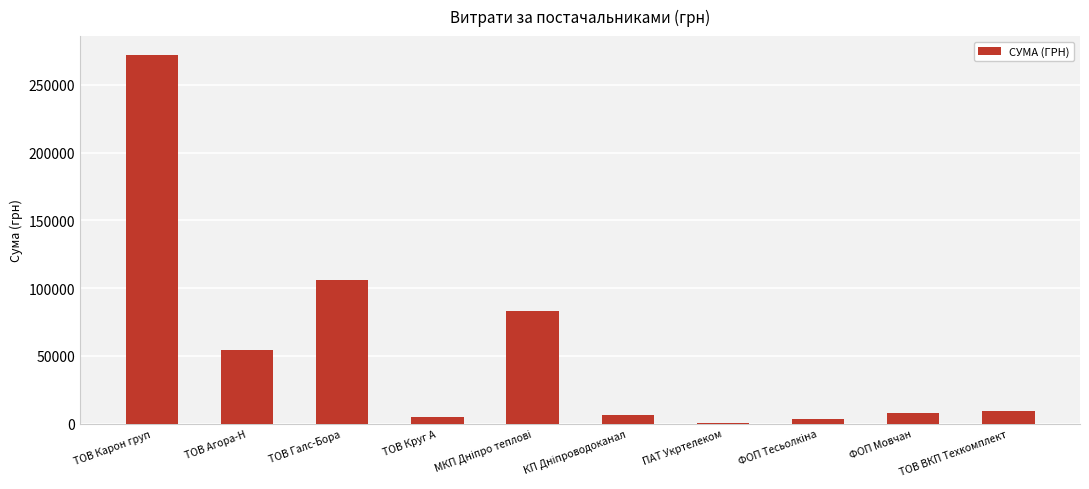

What is the sum of all values?

547301.3